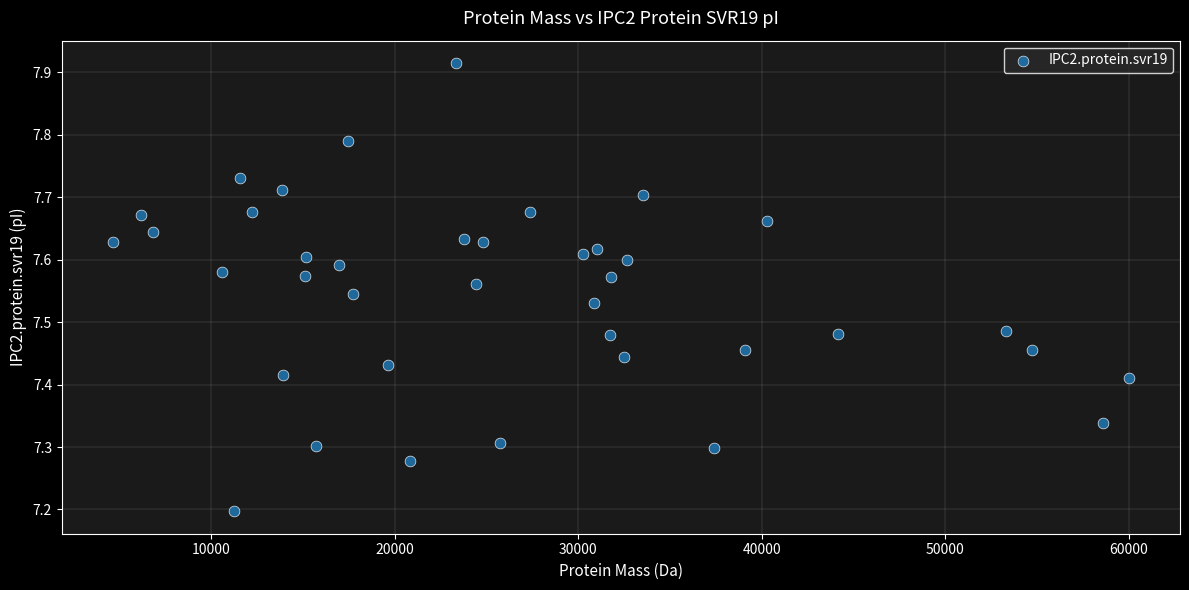

What is the range of X values (max minus min)?

55401.3